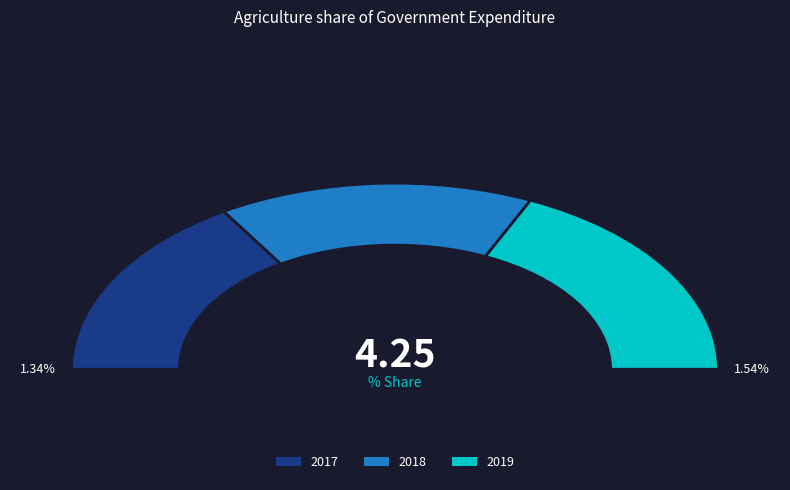

What percentage is NOT represented by 2018?

68.5%